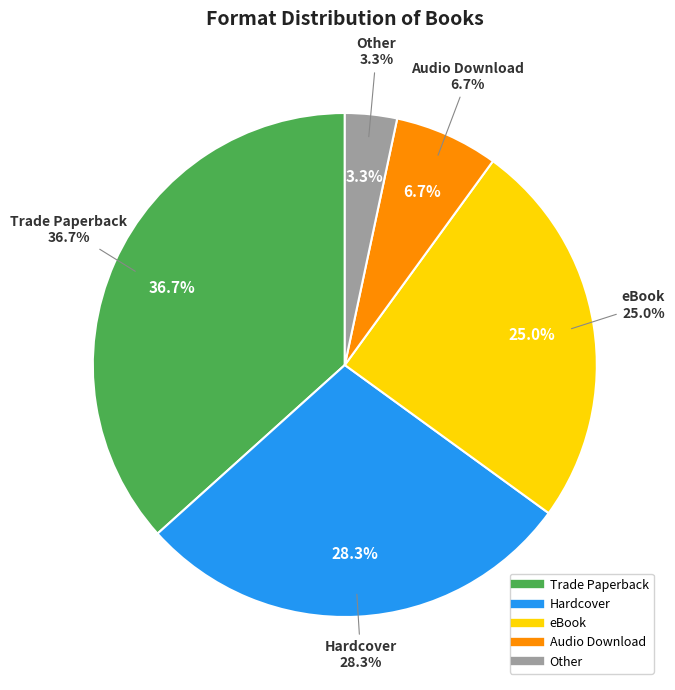

Count the number of slices in the pie.

5